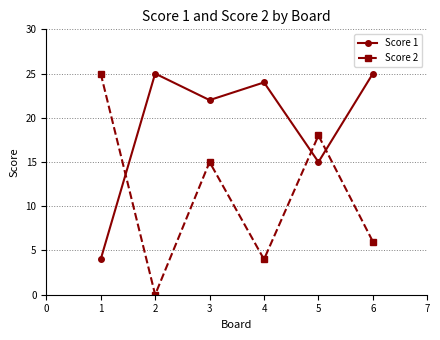

List the series in order of their overall mean, highest first.

Score 1, Score 2